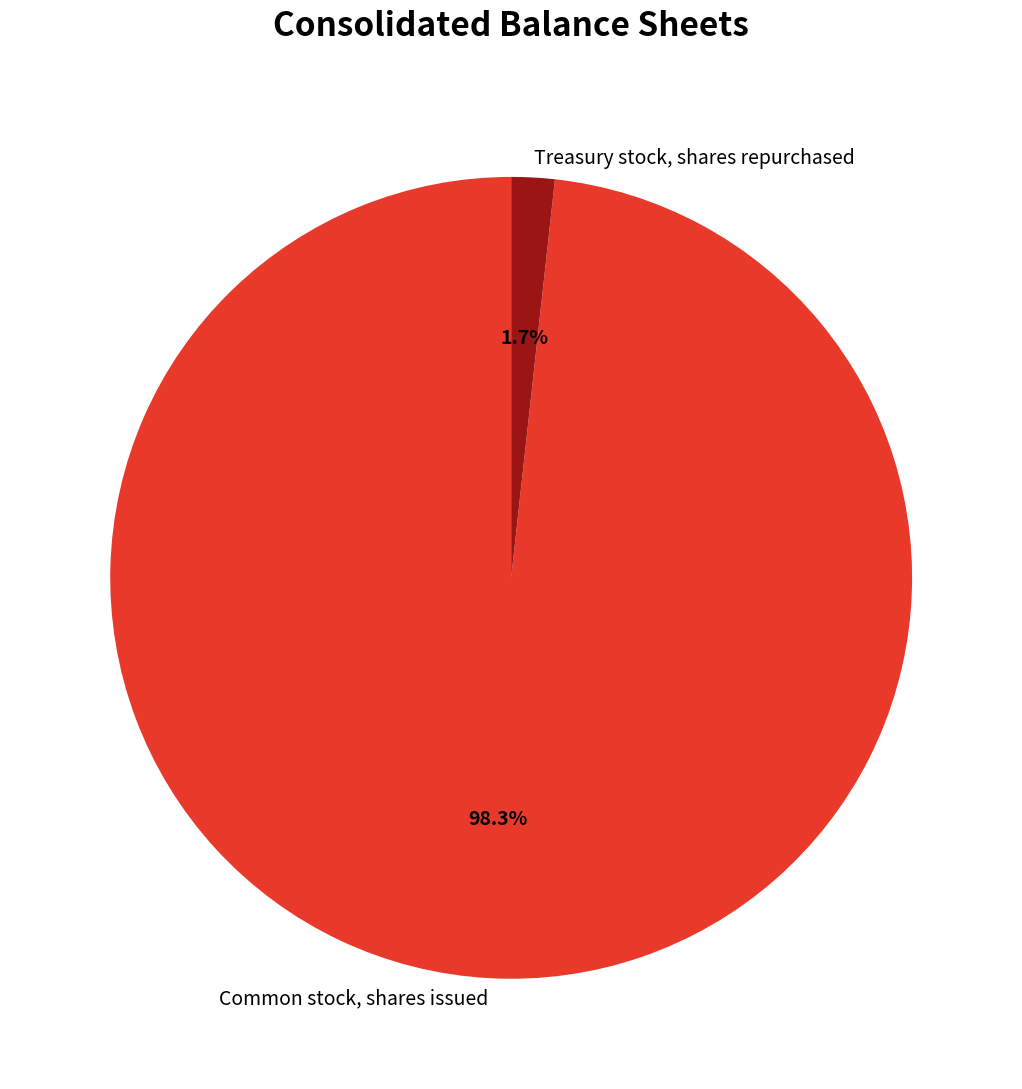

True or false: Treasury stock, shares repurchased accounts for 9% of the total.

False